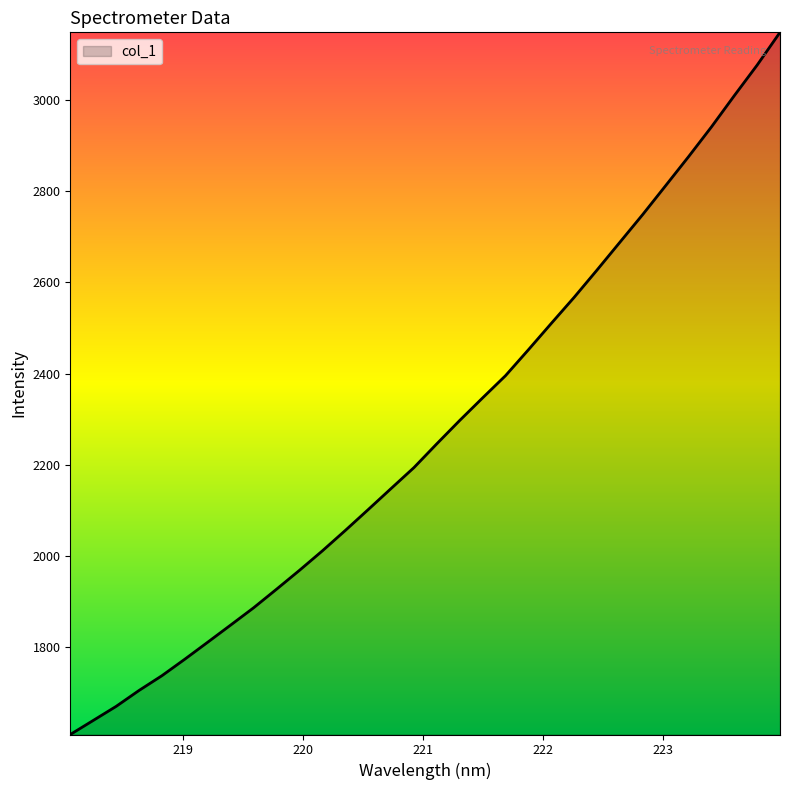

What is the difference between the maximum and minimum values?

1540.3